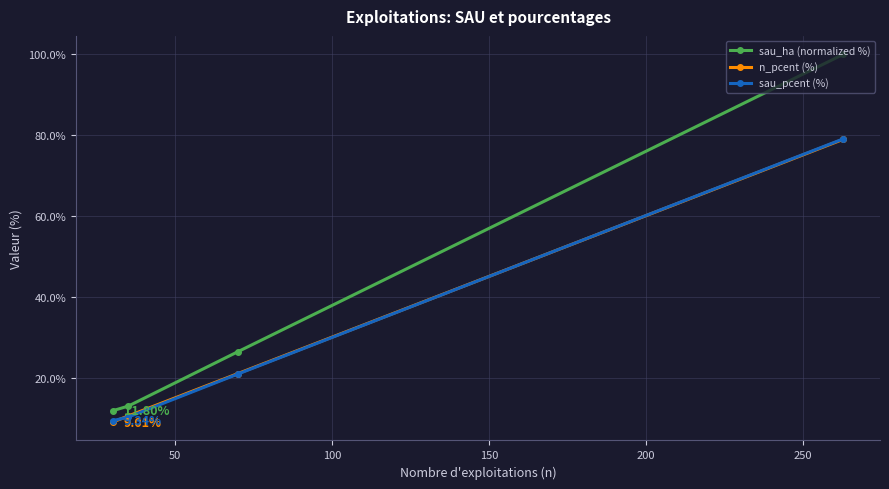

What is the maximum value for sau_pcent (%)?

79.1